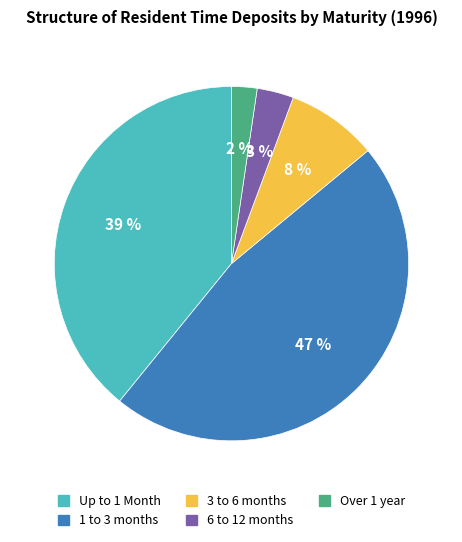

Is the sum of Over 1 year and 6 to 12 months greater than half?

No